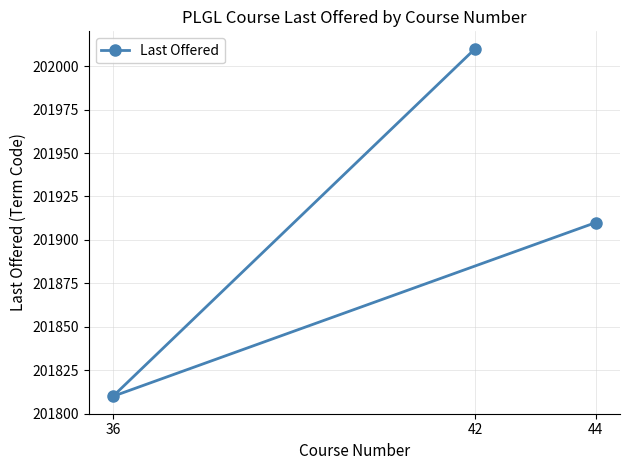

What is the value of the 2nd point from the left?

202010